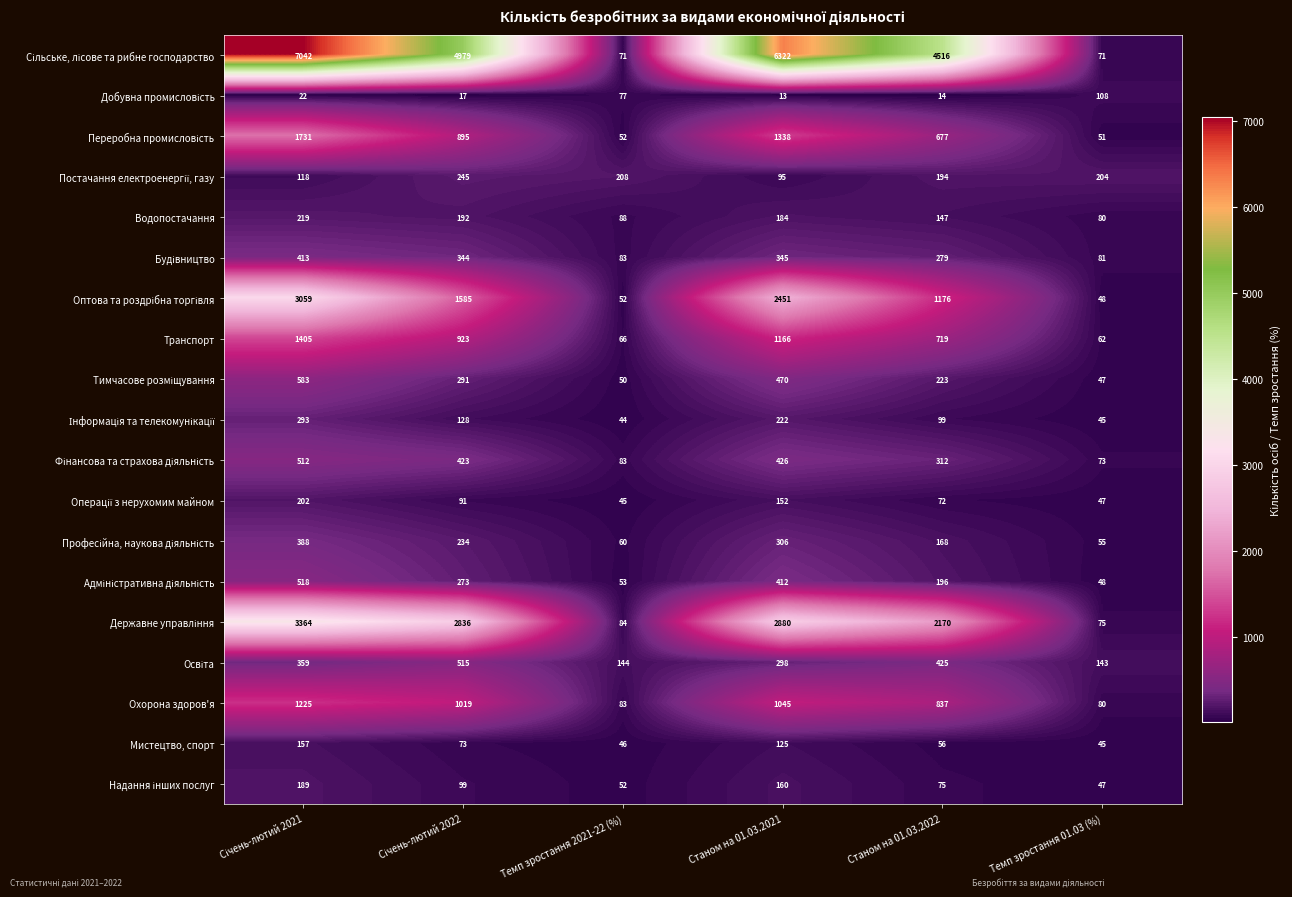

What is the total value across all series at Станом на 01.03.2021?

18410